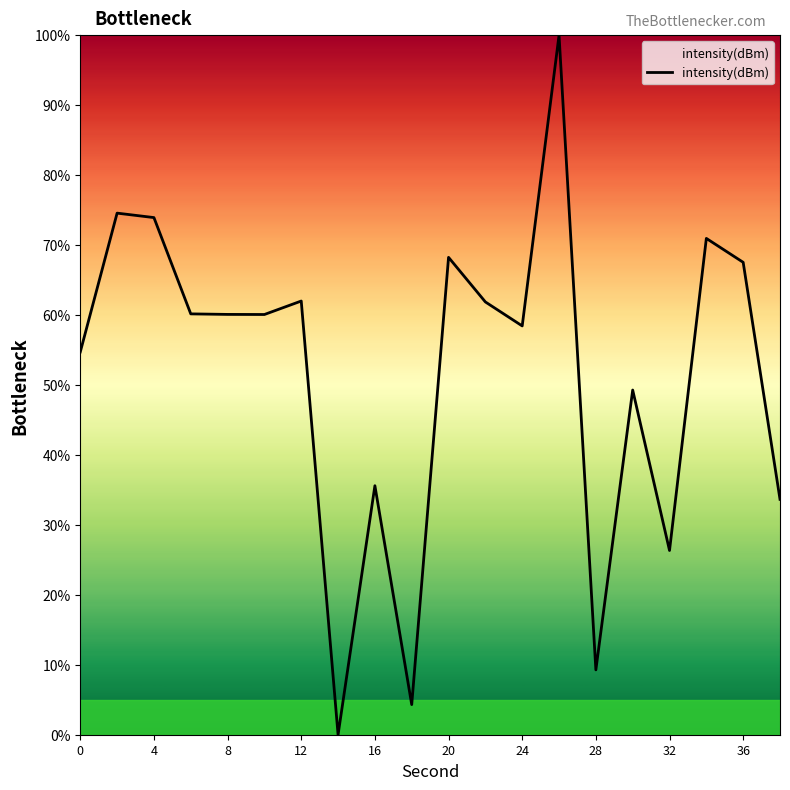

What is the maximum value shown in the chart?

100.0